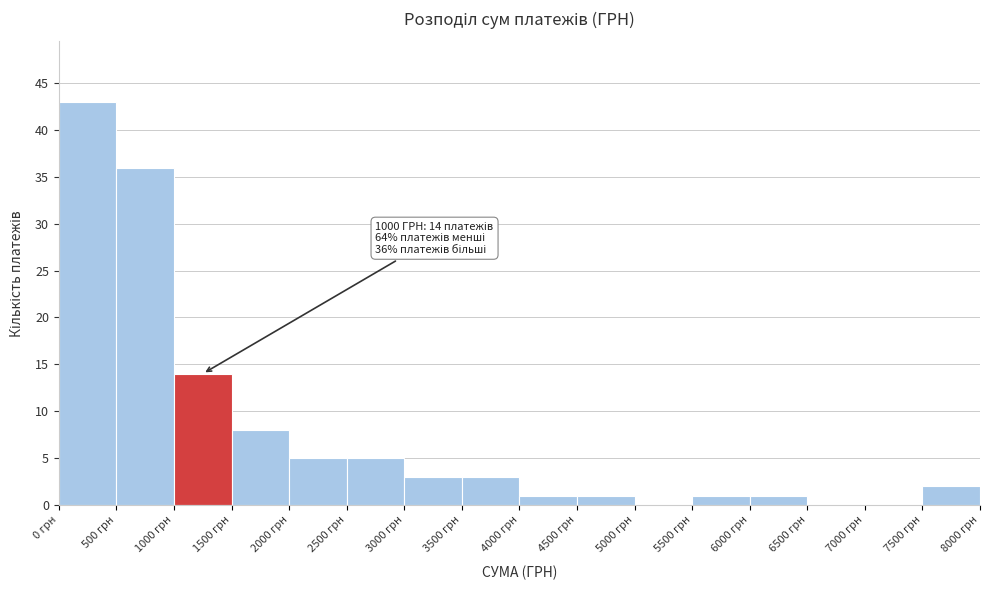

Over which range of the x-axis is the bar tallest?

0 to 500